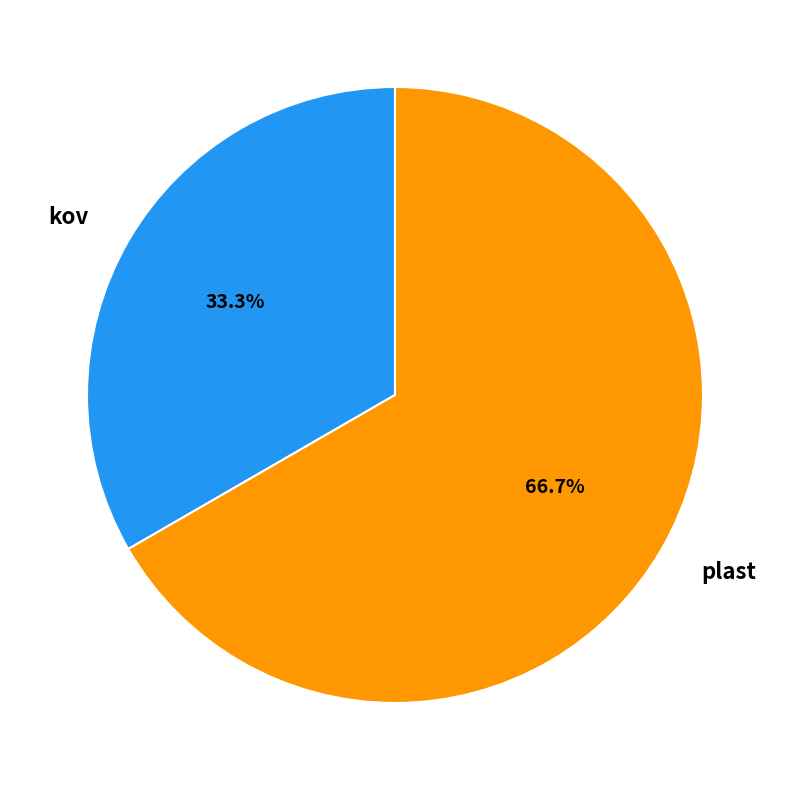

To the nearest percent, what is the difference between the kov and plast slice percentages?

33%